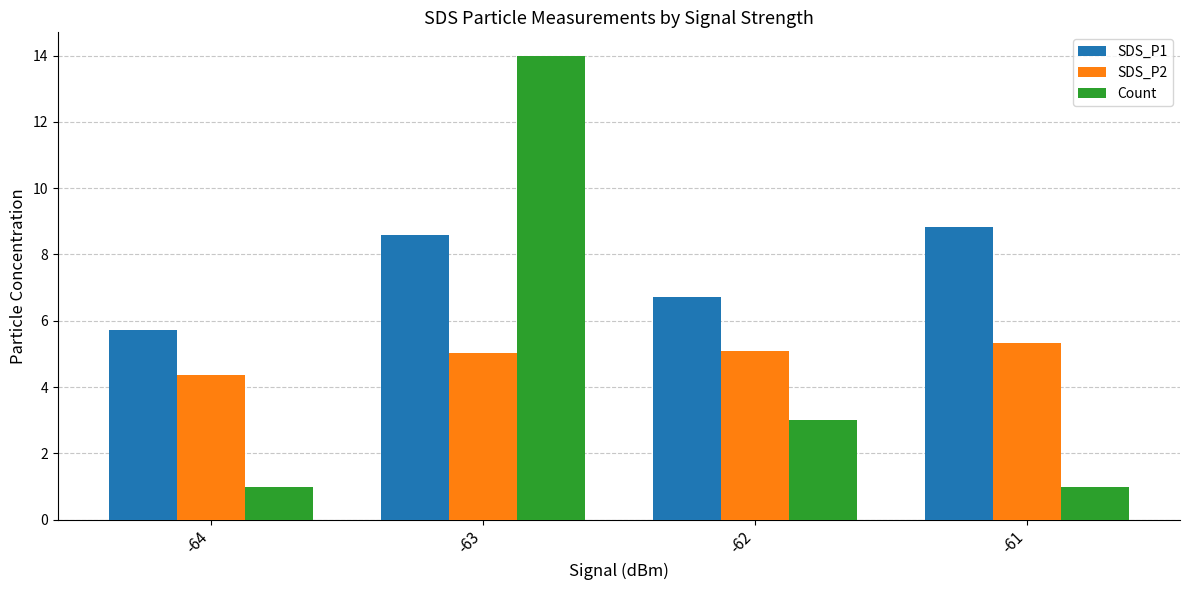

What is the difference between the highest and lowest values at -64?

4.7